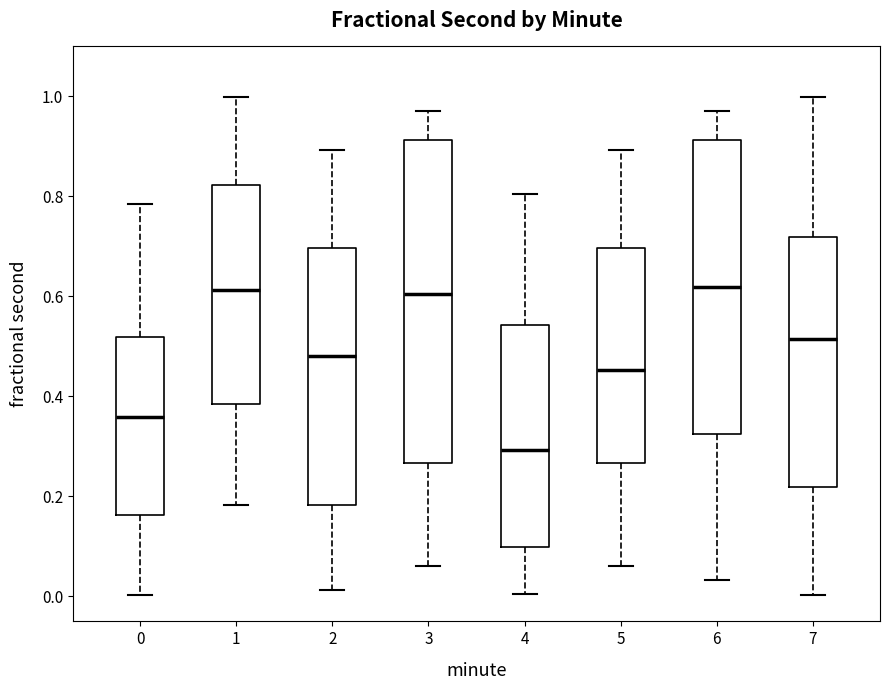

Reading left to right, read every box against the y-axis: the position of its median line, the range the box covers, and the ends of its whiskers. The values are not printed on the chart, so give them approximately, as read against the axis.

0: median 0.36, box 0.16 to 0.52, whiskers 0.00 to 0.78
1: median 0.62, box 0.38 to 0.82, whiskers 0.18 to 1.00
2: median 0.48, box 0.18 to 0.70, whiskers 0.02 to 0.90
3: median 0.60, box 0.26 to 0.92, whiskers 0.06 to 0.98
4: median 0.30, box 0.10 to 0.54, whiskers 0.00 to 0.80
5: median 0.46, box 0.26 to 0.70, whiskers 0.06 to 0.90
6: median 0.62, box 0.32 to 0.92, whiskers 0.04 to 0.98
7: median 0.52, box 0.22 to 0.72, whiskers 0.00 to 1.00